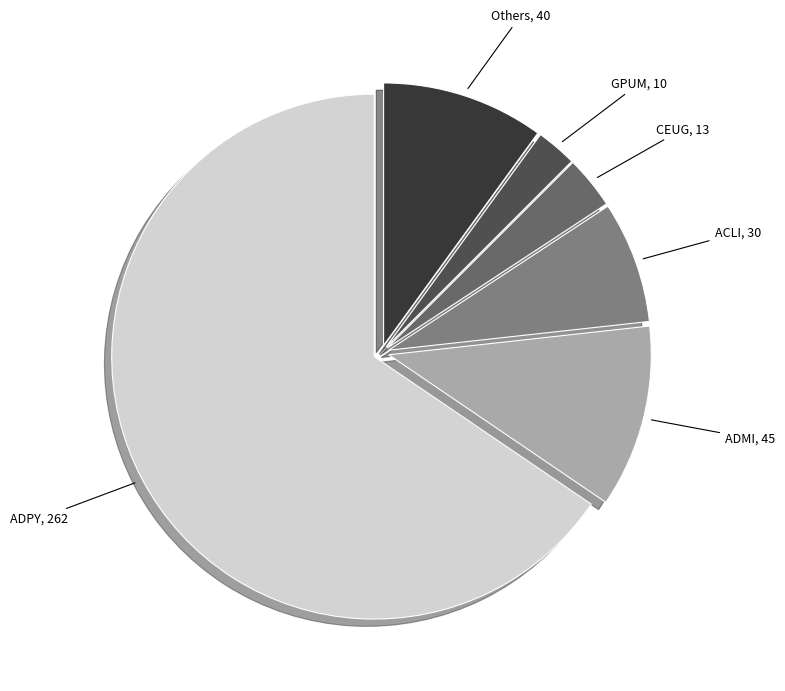

The Others, 40 slice represents 10% of the pie. True or false?

True